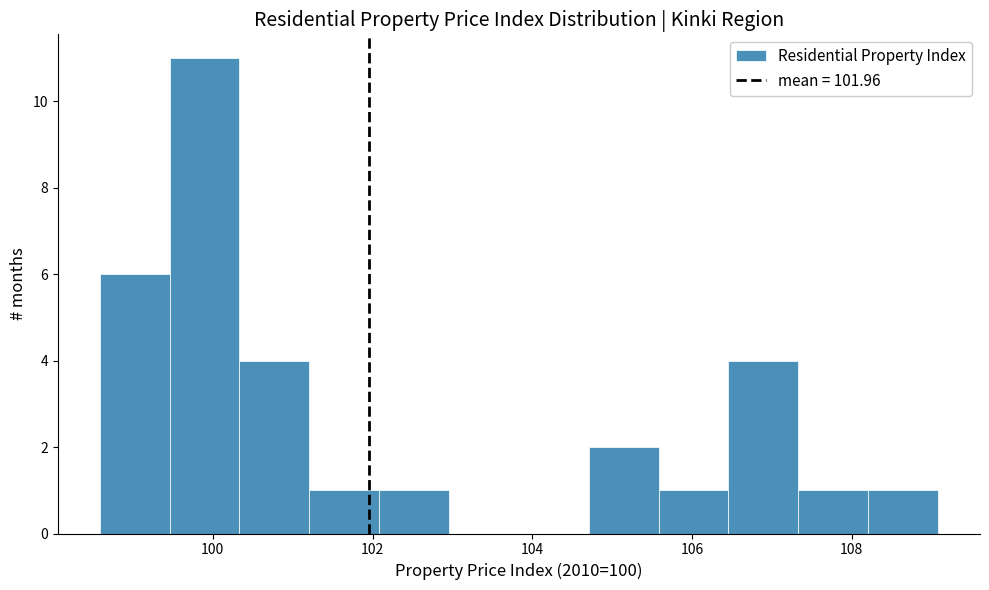

Reading left to right, list every bar in this chart as the range it spans on the x-axis followed by its height. Neither the bar edges nor the heights are printed on the chart, so give them approximately, as read against the axes.

98.6 to 99.4: 6
99.4 to 100.4: 11
100.4 to 101.2: 4
101.2 to 102.0: 1
102.0 to 103.0: 1
103.0 to 103.8: 0
103.8 to 104.8: 0
104.8 to 105.6: 2
105.6 to 106.4: 1
106.4 to 107.4: 4
107.4 to 108.2: 1
108.2 to 109.0: 1